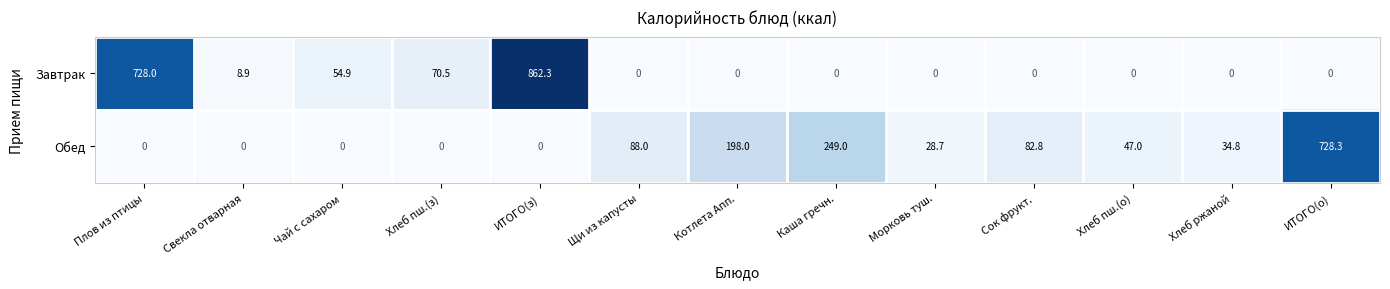

List the series in order of their peak value, highest first.

Завтрак, Обед